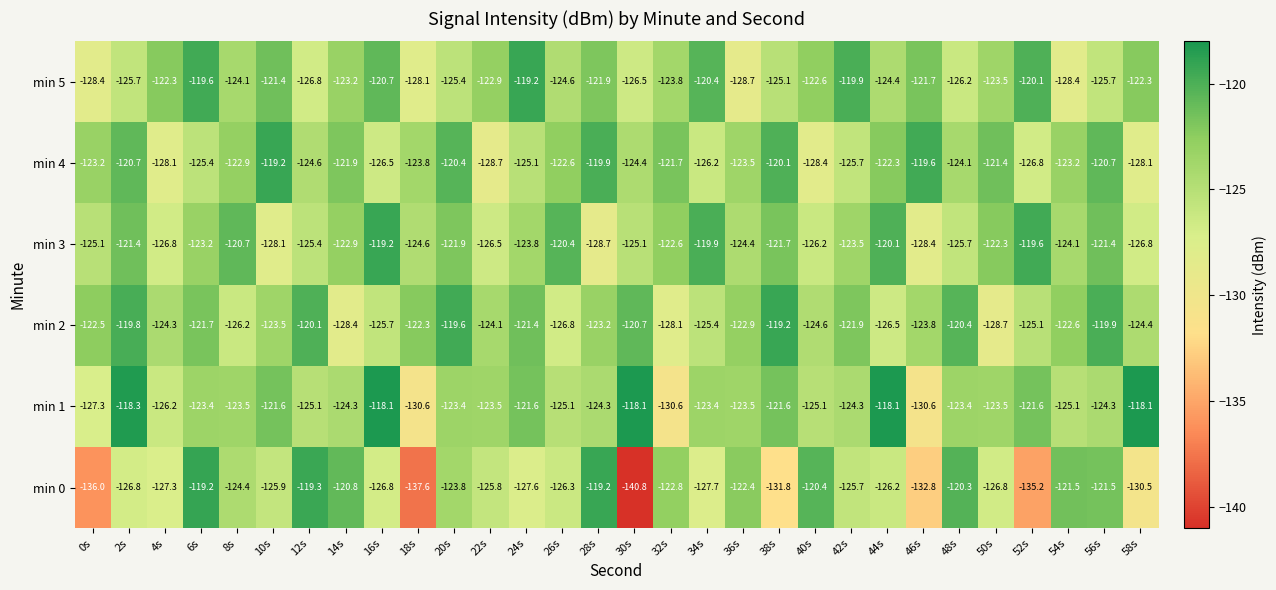

Which category has the highest value in the min 4 series?

10s